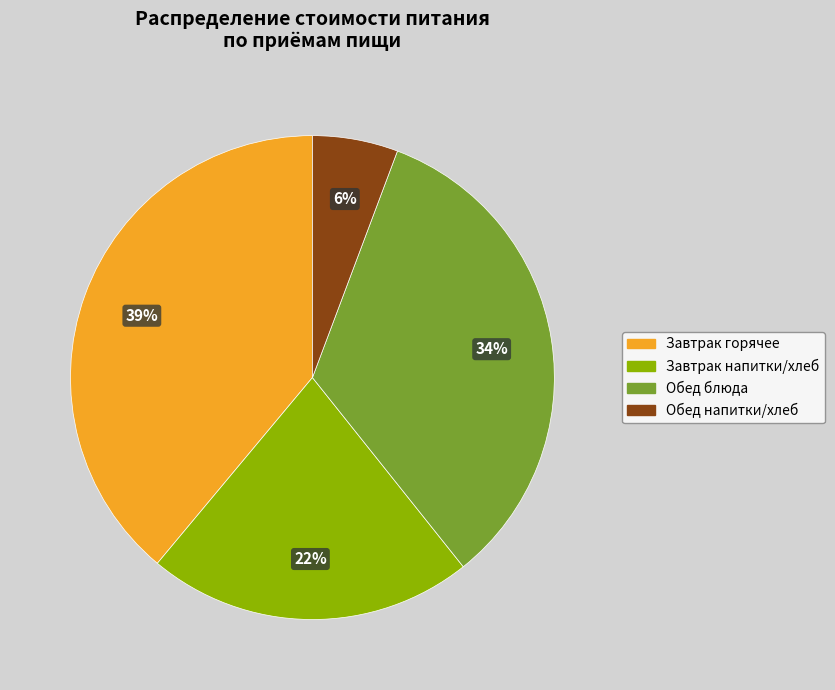

Does any single category account for the majority?

No